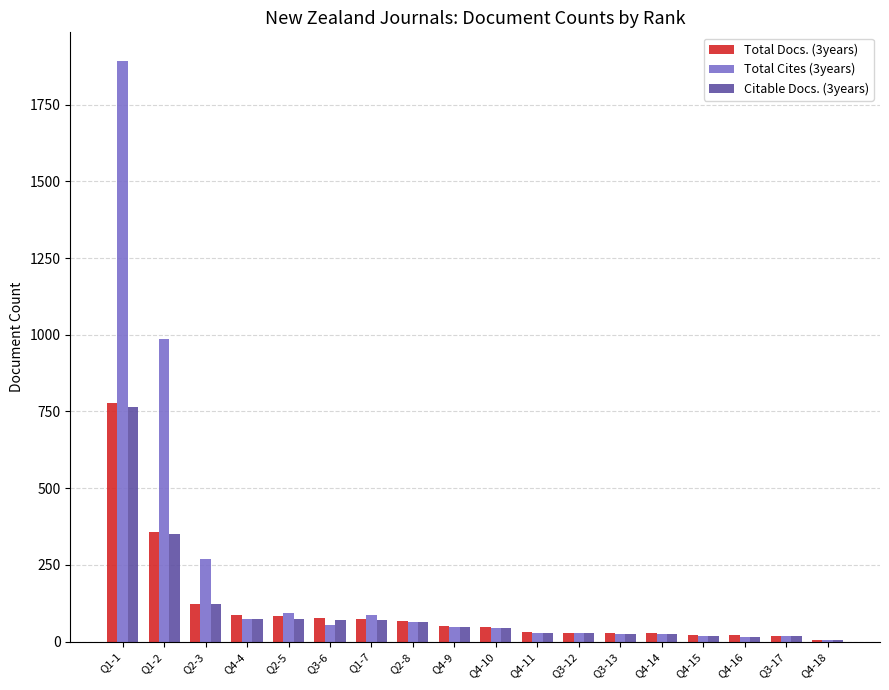

Is the value of Citable Docs. (3years) at Q3-6 greater than the value of Total Cites (3years) at Q3-17?

Yes